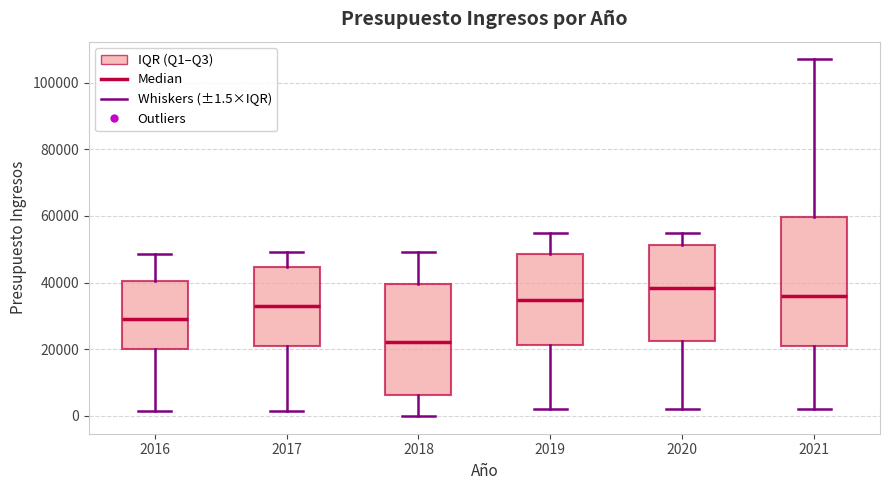

Reading left to right, transcribe this box plot: for each box, give where its median line is, the range the box spans, and where its two whiskers end, as read against the y-axis. The values are not printed on the chart, so give them approximately, as read against the axis.

2016: median 30000, box 20000 to 40000, whiskers 2000 to 48000
2017: median 34000, box 20000 to 44000, whiskers 2000 to 50000
2018: median 22000, box 6000 to 40000, whiskers 0 to 50000
2019: median 34000, box 22000 to 48000, whiskers 2000 to 56000
2020: median 38000, box 22000 to 52000, whiskers 2000 to 56000
2021: median 36000, box 22000 to 60000, whiskers 2000 to 106000